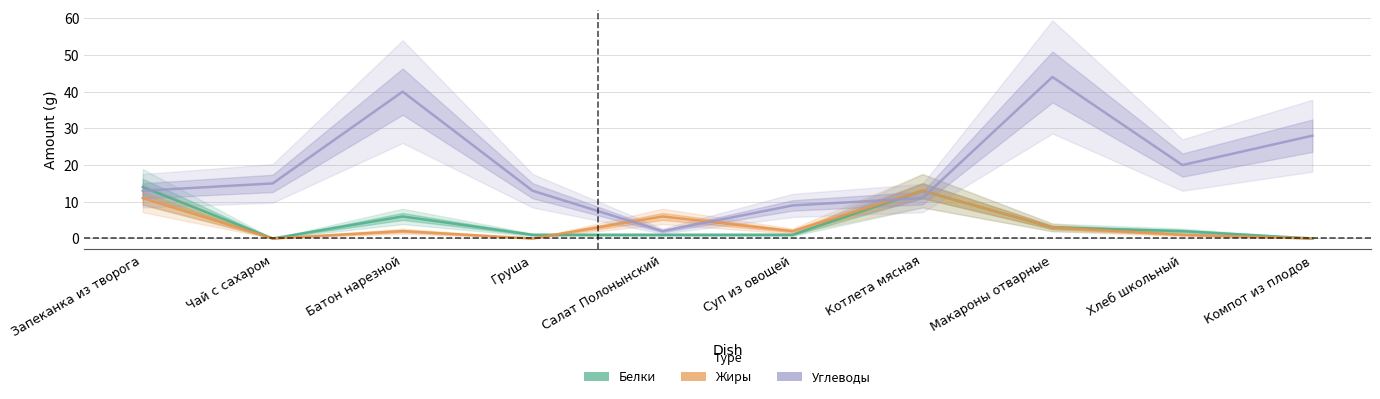

Reading left to right, extract all data points from this chart.

Белки: Запеканка из творога=14	Чай с сахаром=0	Батон нарезной=6	Груша=1	Салат Полонынский=1	Суп из овощей=1	Котлета мясная=13	Макароны отварные=3	Хлеб школьный=2	Компот из плодов=0
Жиры: Запеканка из творога=11	Чай с сахаром=0	Батон нарезной=2	Груша=0	Салат Полонынский=6	Суп из овощей=2	Котлета мясная=13	Макароны отварные=3	Хлеб школьный=1	Компот из плодов=0
Углеводы: Запеканка из творога=13	Чай с сахаром=15	Батон нарезной=40	Груша=13	Салат Полонынский=2	Суп из овощей=9	Котлета мясная=11	Макароны отварные=44	Хлеб школьный=20	Компот из плодов=28